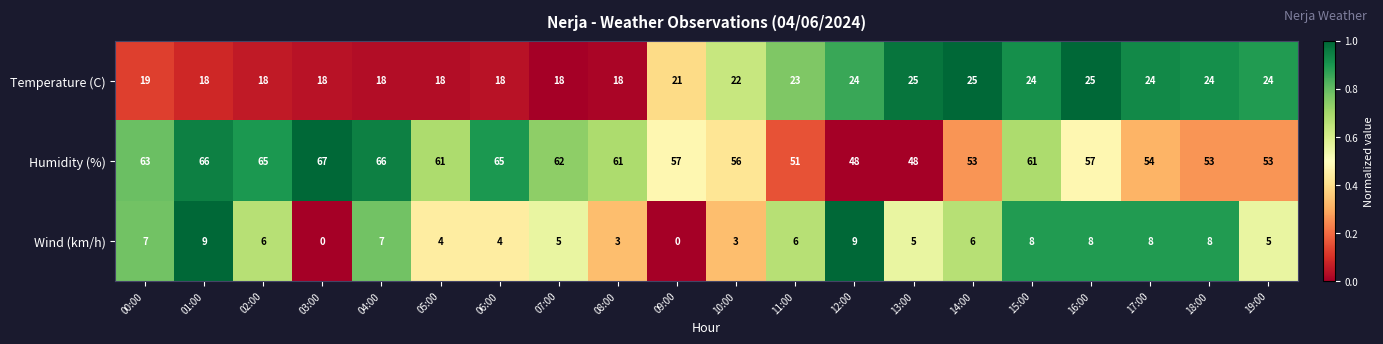

How many data points does each series have?

20